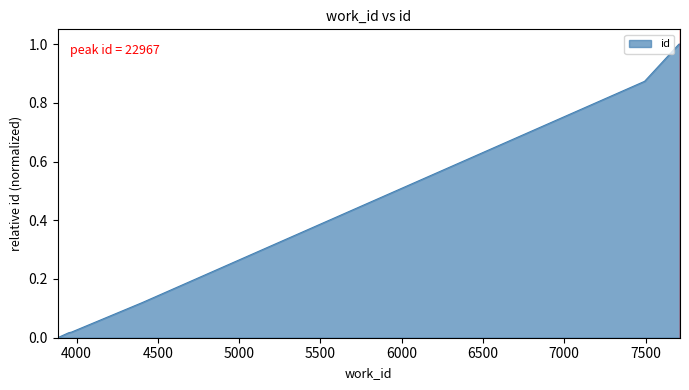

True or false: there are more than 0 points higher than both neighbors.

False